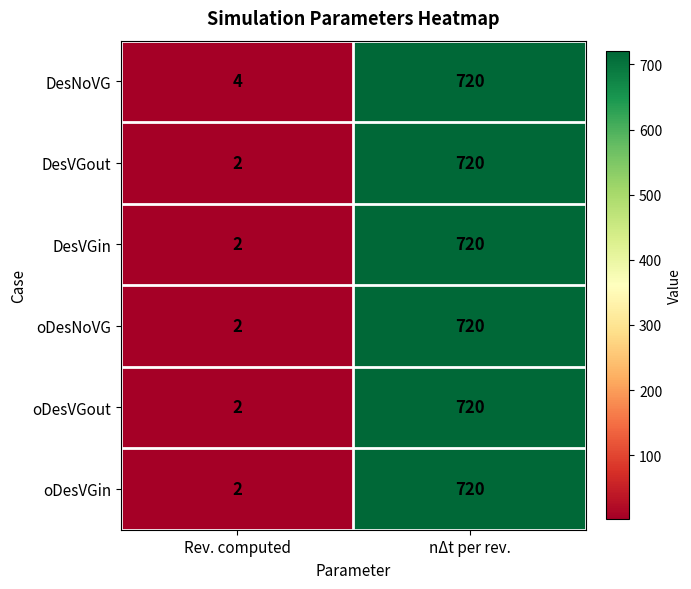

Which label corresponds to the largest value in the chart?

nΔt per rev.